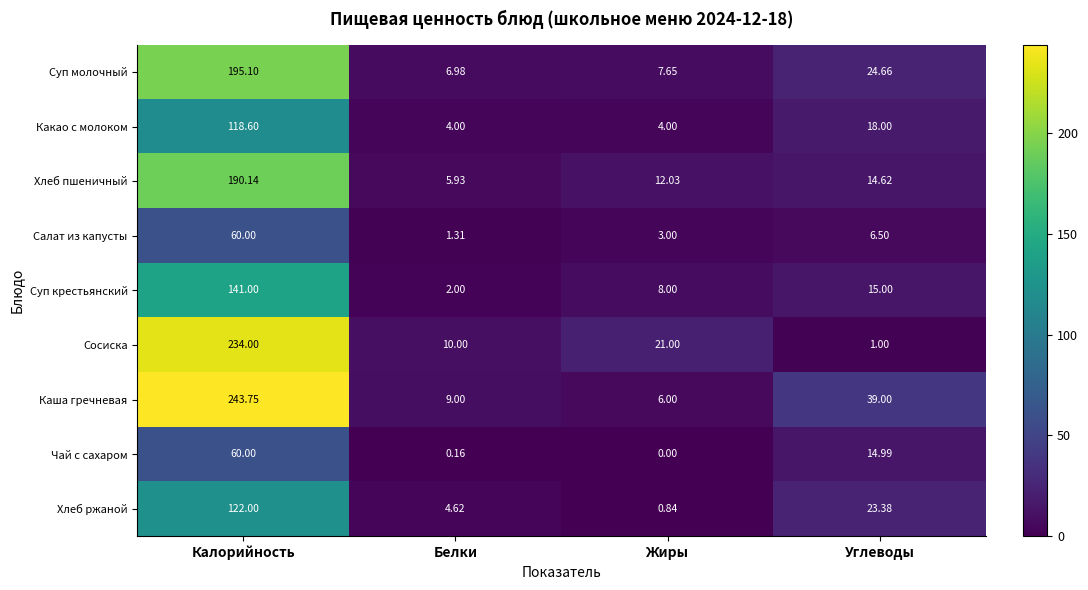

Which label corresponds to the smallest value in the chart?

Жиры